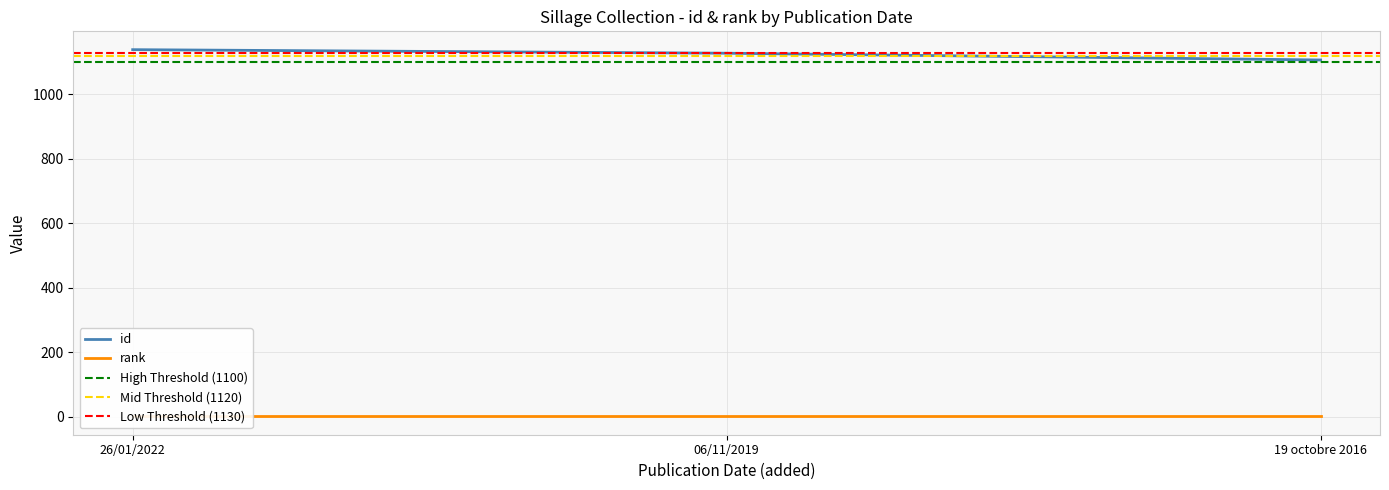

The id series shows 1533 at 19 octobre 2016. True or false?

False